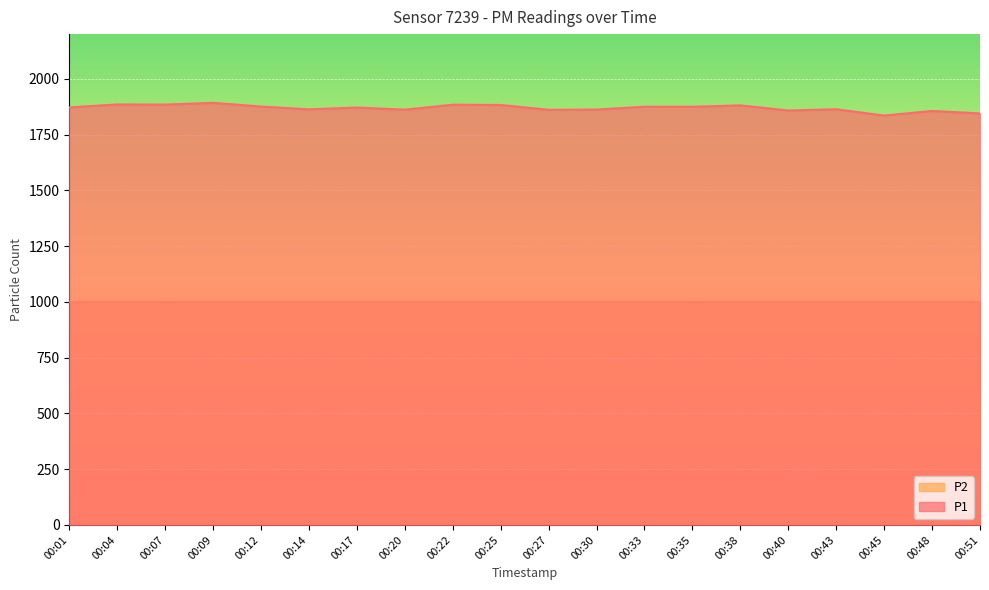

At which category does the chart reach its peak across all series?

00:09